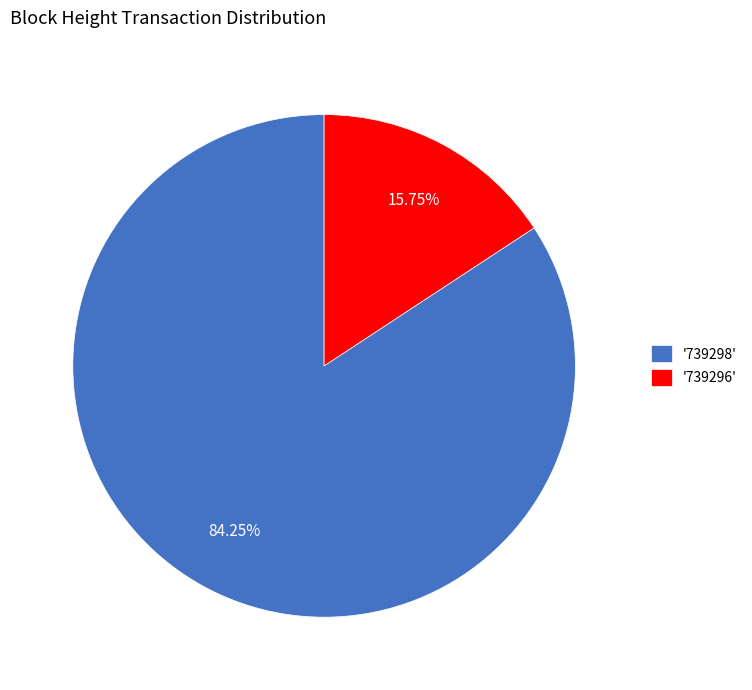

How many segments does this pie chart have?

2